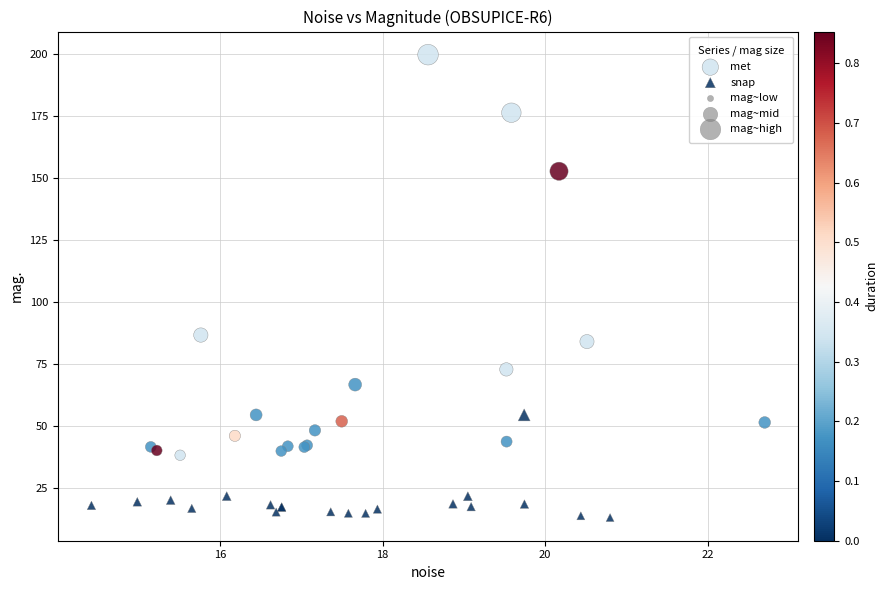

Which series contains the lowest Y value?

snap